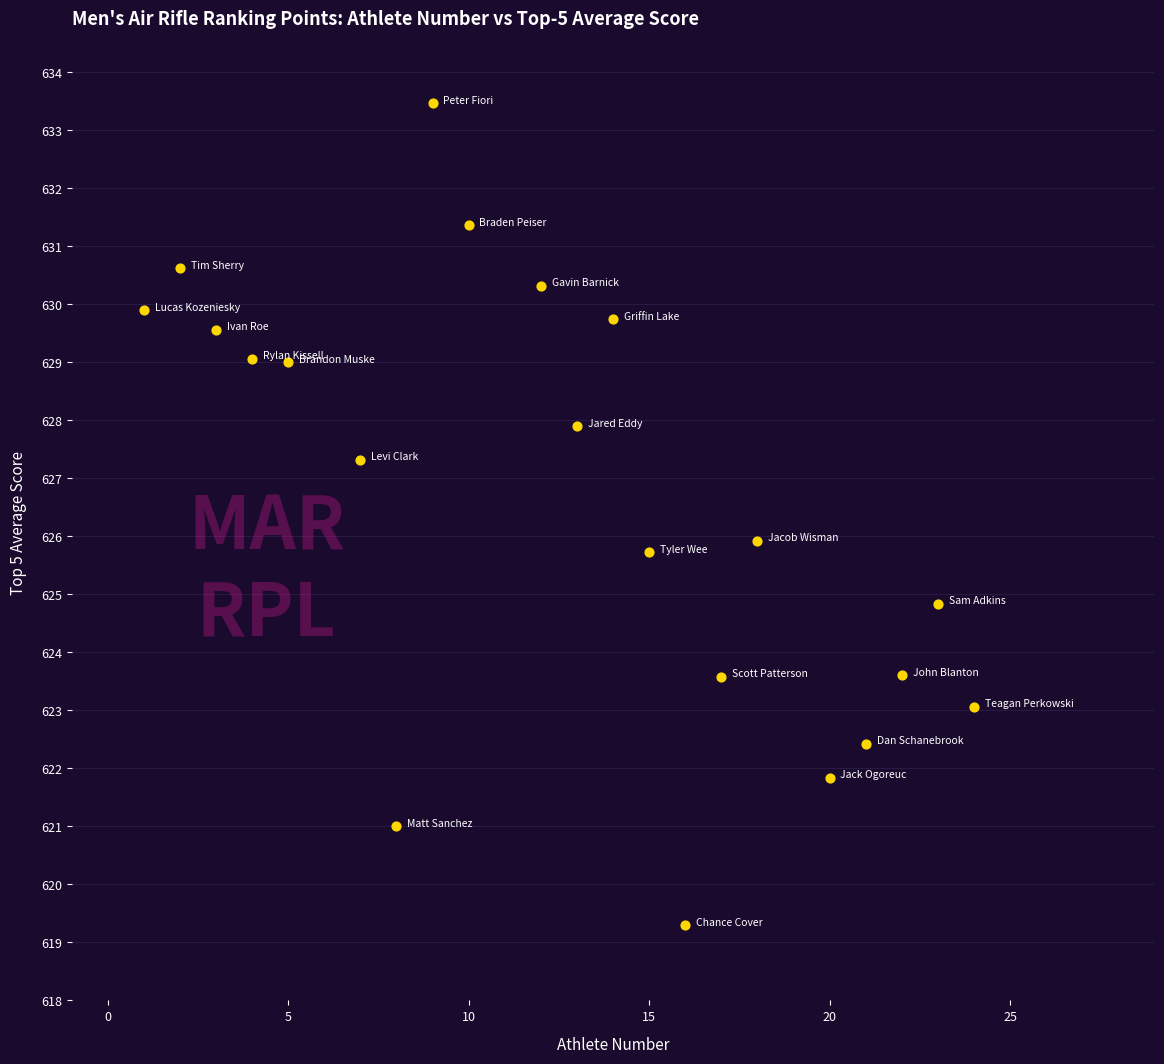

What is the range of X values (max minus min)?

23.0